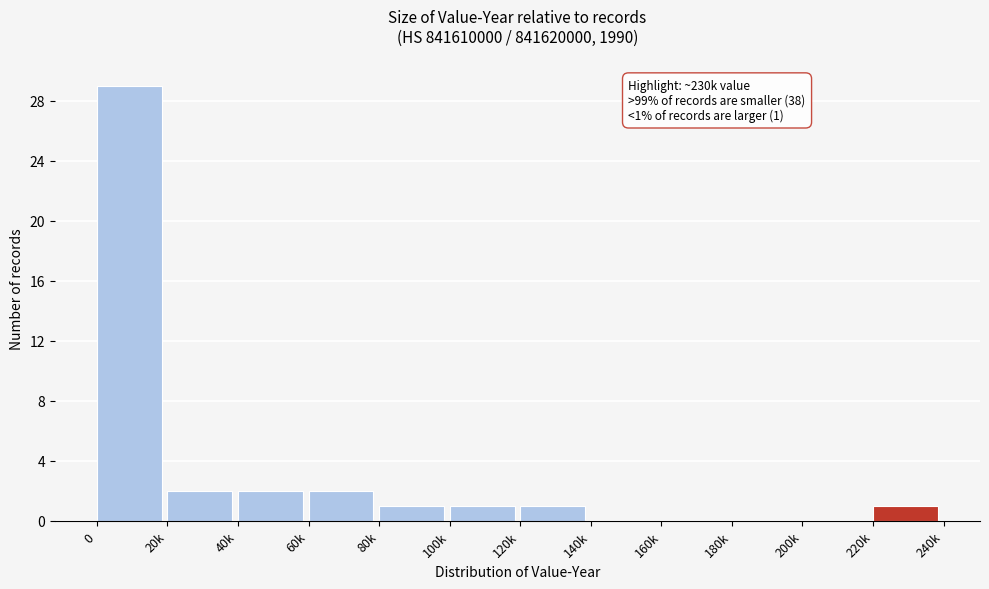

Reading left to right, extract all data points from this chart.

0=29	20k=2	40k=2	60k=2	80k=1	100k=1	120k=1	140k=0	160k=0	180k=0	200k=0	220k=1